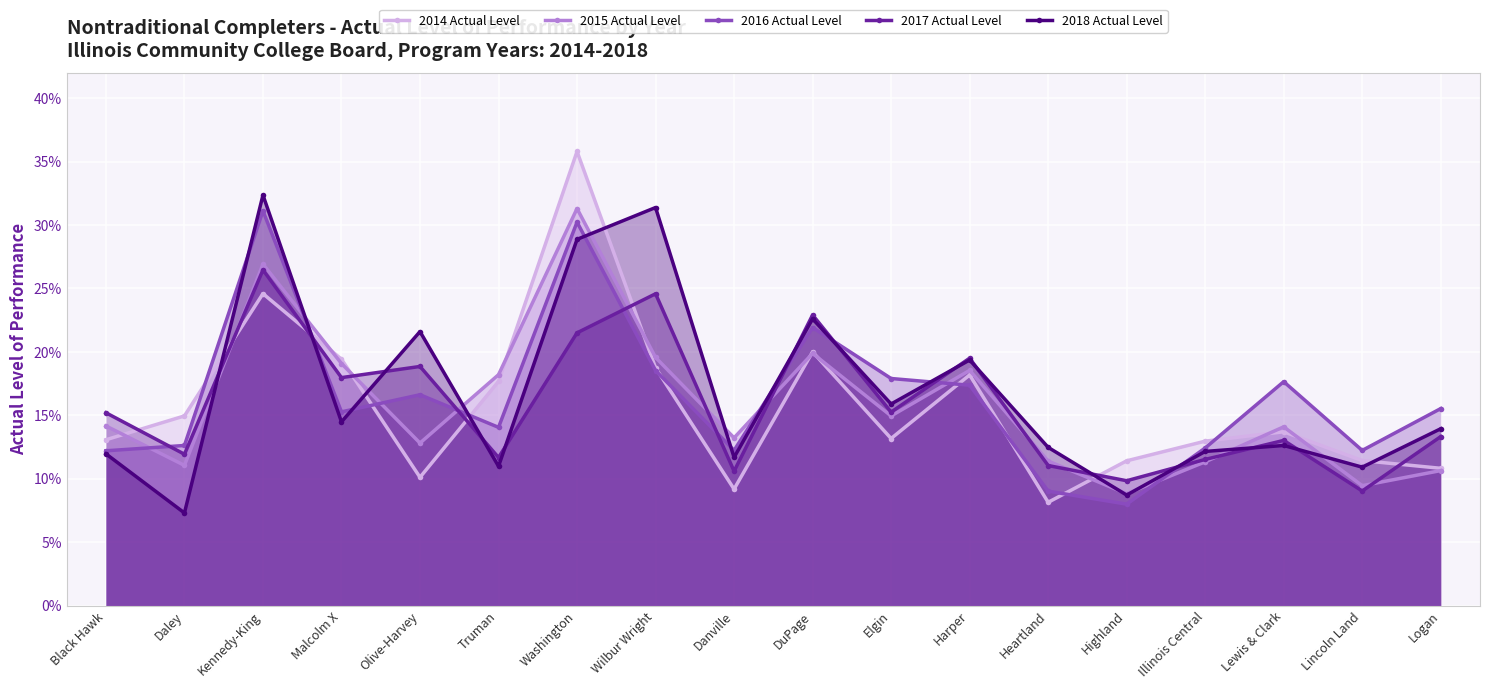

Where is the first local maximum for 2015 Actual Level?

Kennedy-King